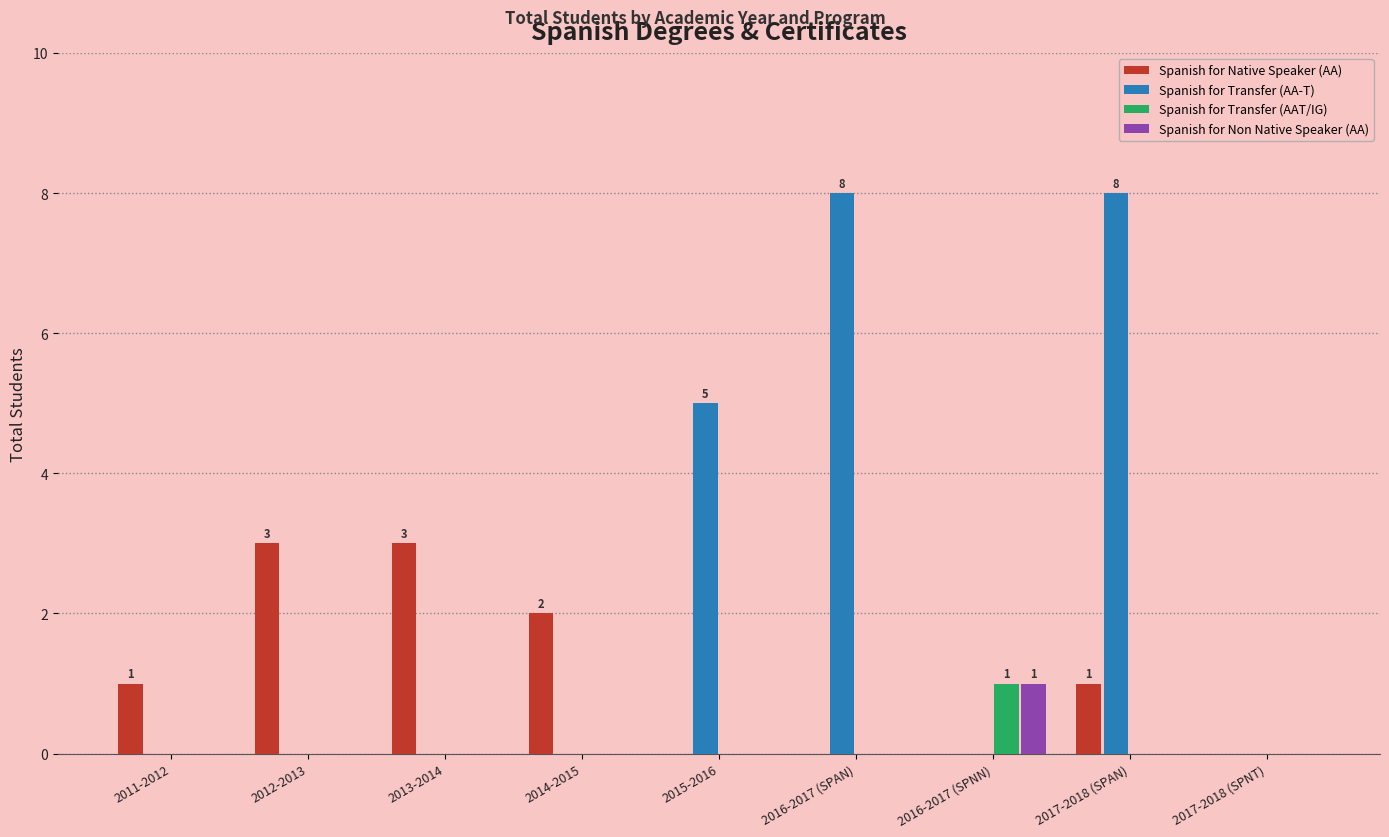

Reading left to right, what are all the values shown in this chart?

Spanish for Native Speaker (AA): 1	3	3	2	0	0	0	1	0
Spanish for Transfer (AA-T): 0	0	0	0	5	8	0	8	0
Spanish for Transfer (AAT/IG): 0	0	0	0	0	0	1	0	0
Spanish for Non Native Speaker (AA): 0	0	0	0	0	0	1	0	0